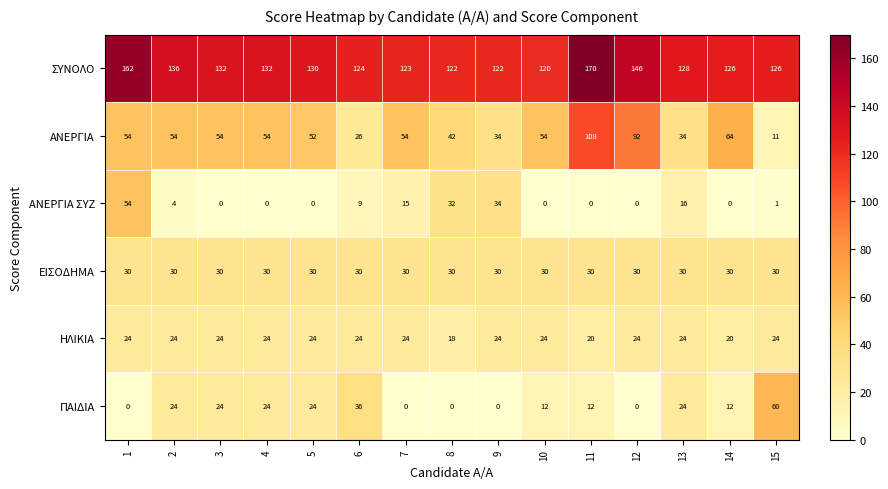

How many data points does each series have?

15